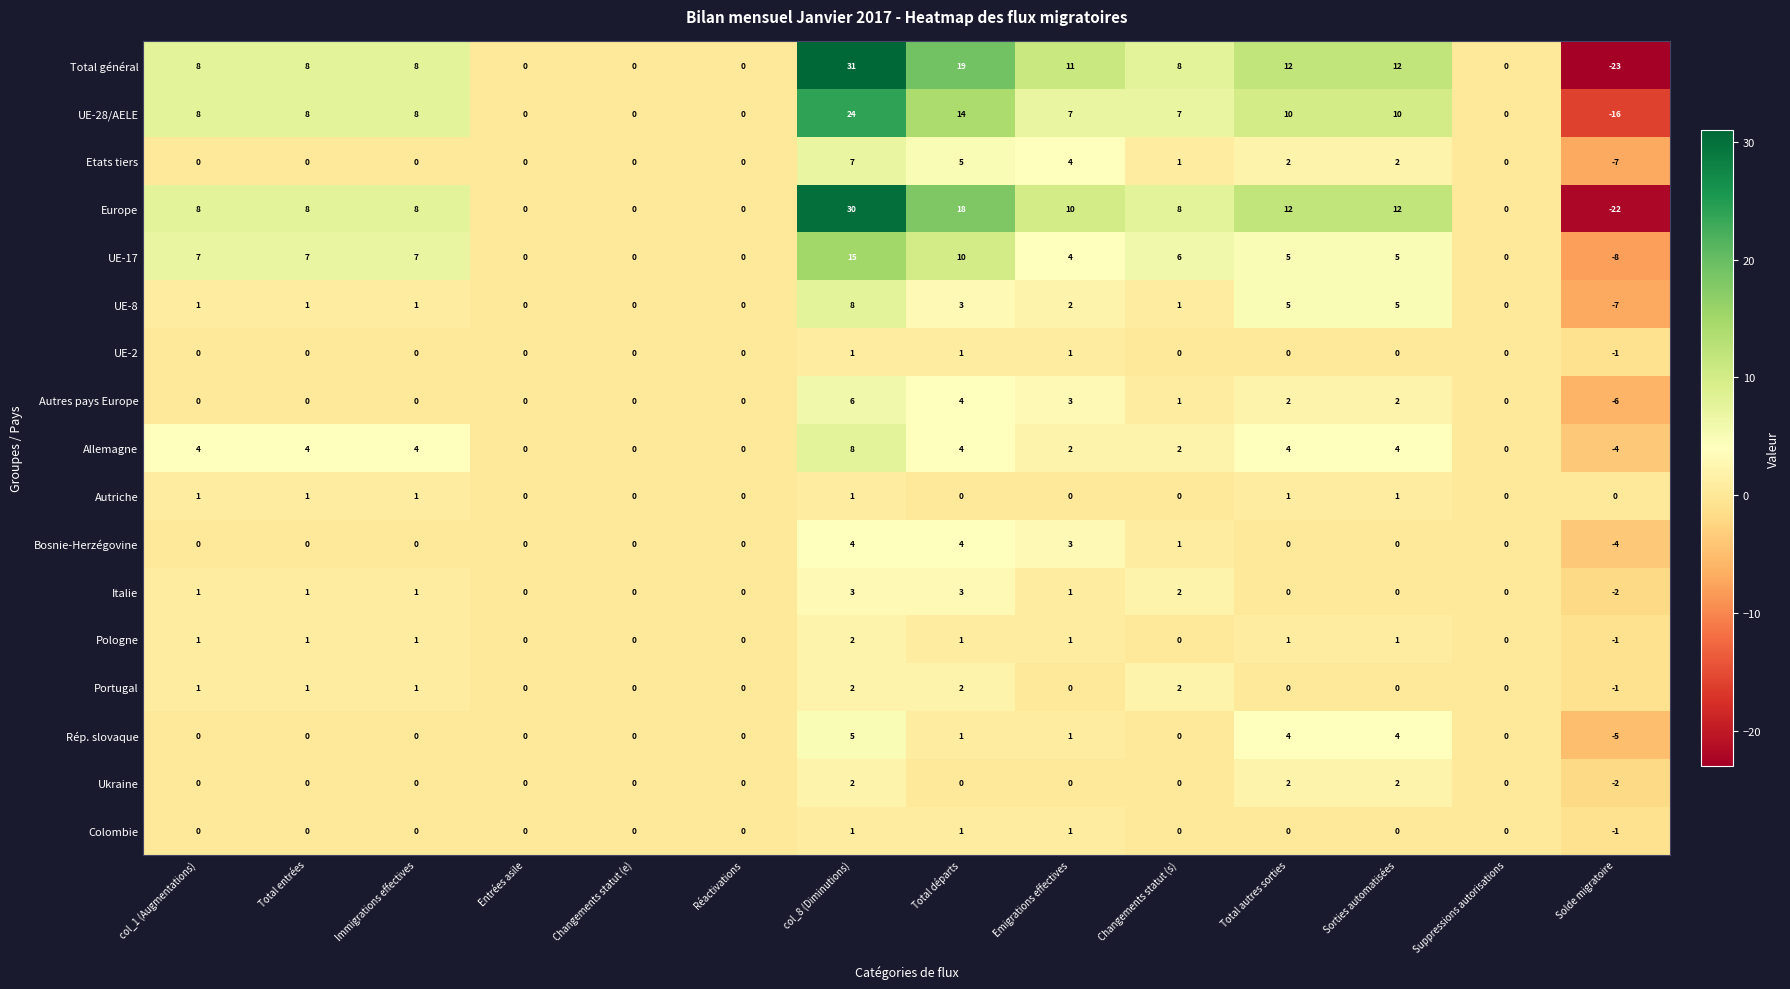

Count the number of data series in this chart.

17